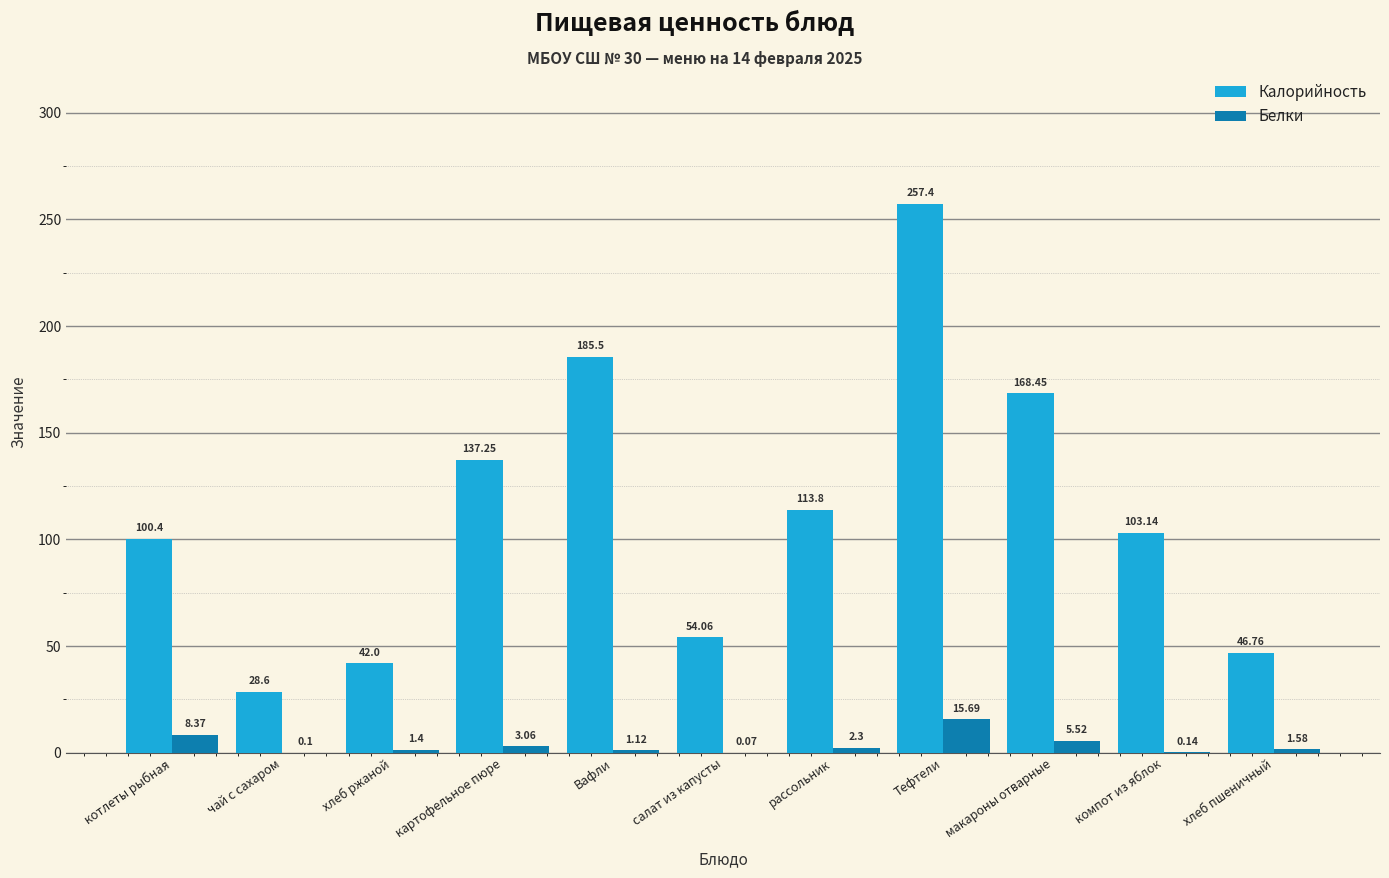

The Калорийность series shows 63.2 at хлеб ржаной. True or false?

False